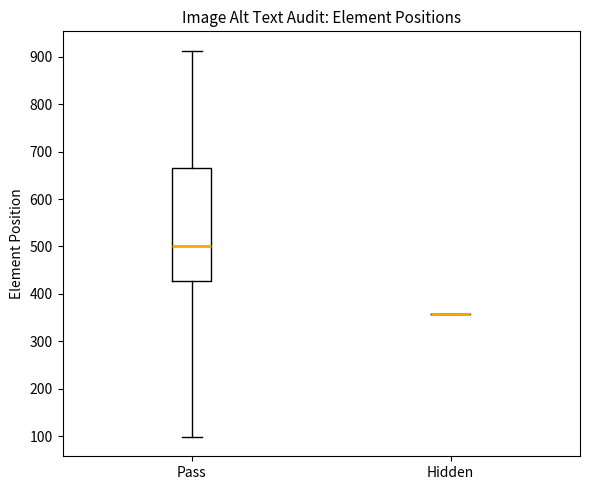

Which box is the tallest, from its lower edge to its upper edge?

Pass